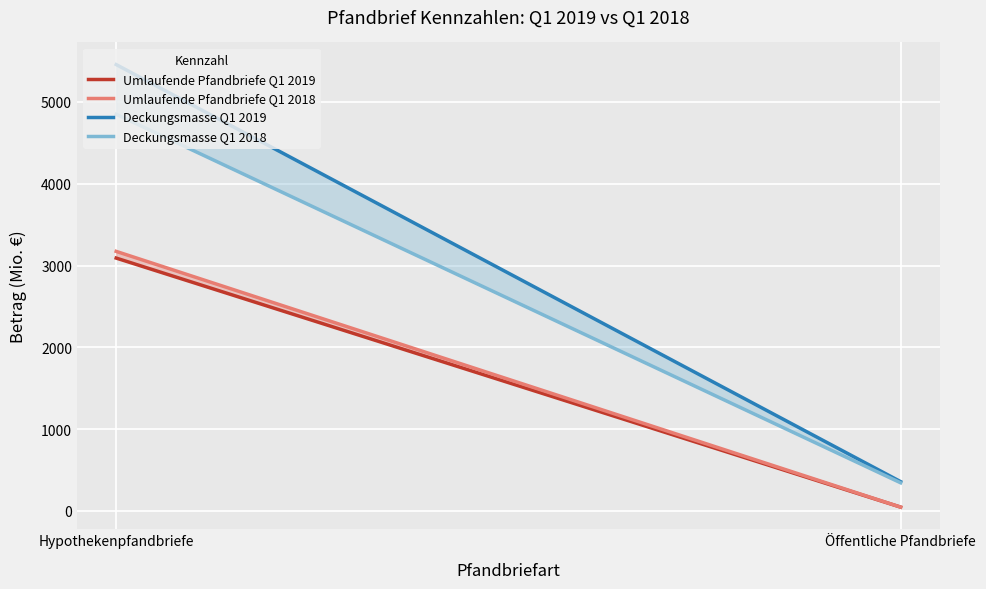

Which series changed the most between Hypothekenpfandbriefe and Öffentliche Pfandbriefe?

Deckungsmasse Q1 2019